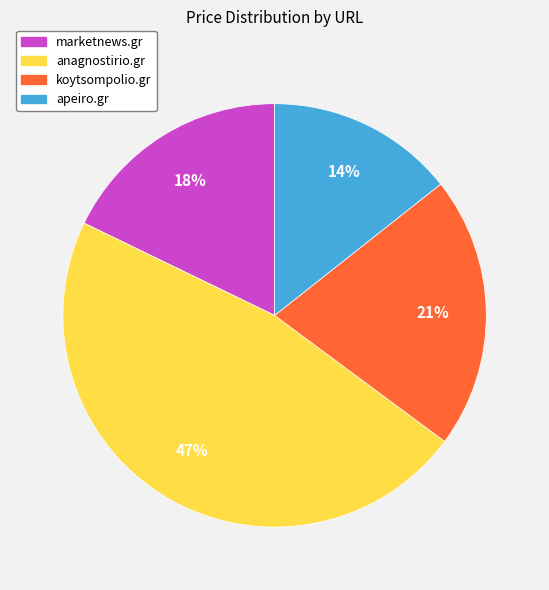

Which has a higher value, marketnews.gr or anagnostirio.gr?

anagnostirio.gr